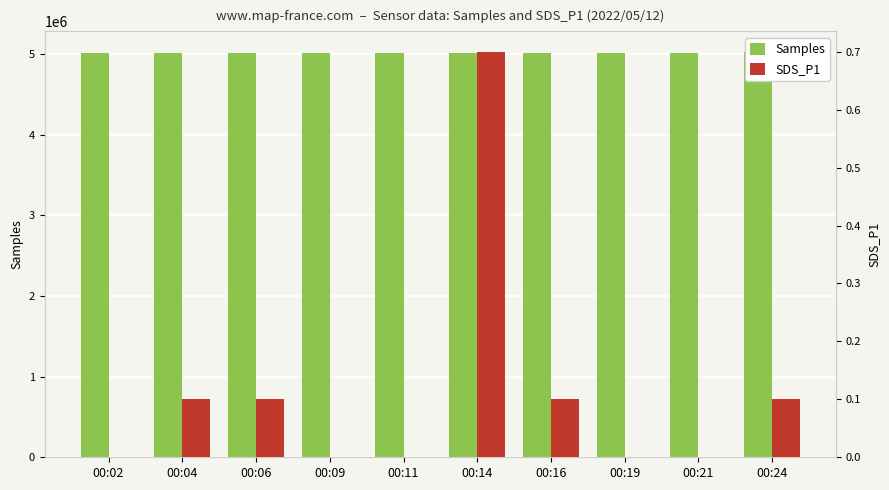

At which category is the sum across all series the highest?

00:24